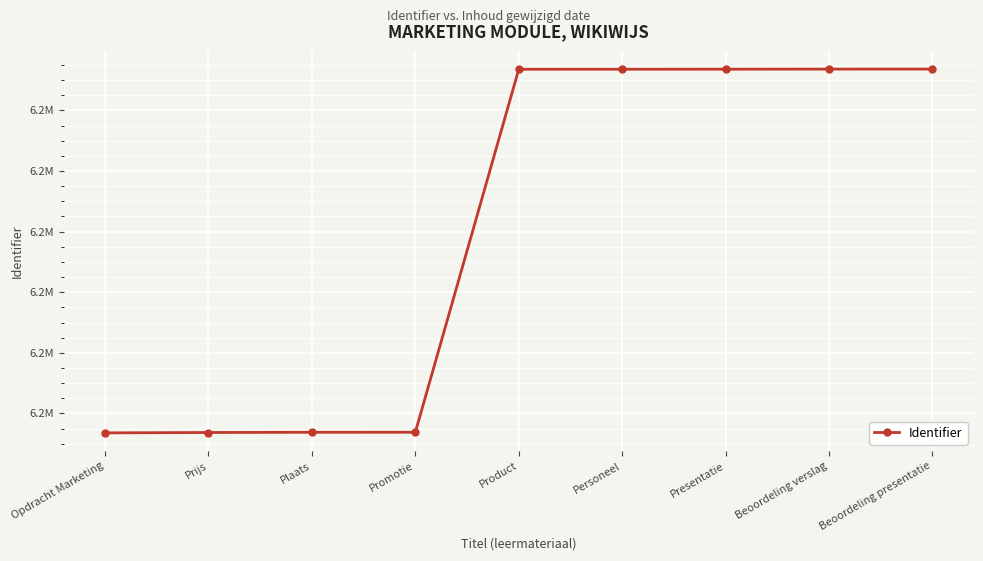

Is this an area chart (filled region under the line)?

No